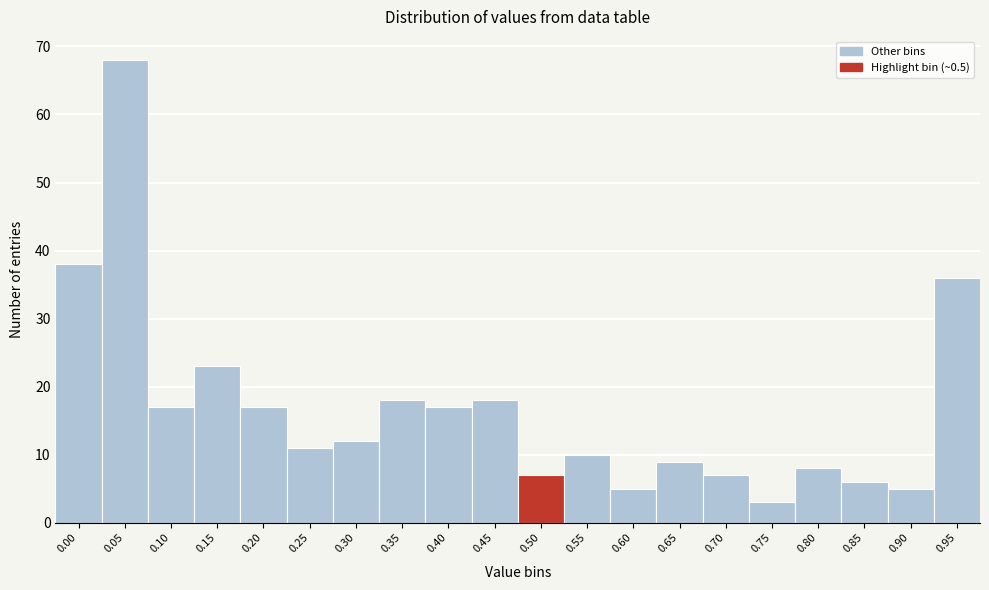

Reading left to right, list all the values displayed in this chart.

0.00=38	0.05=68	0.10=17	0.15=23	0.20=17	0.25=11	0.30=12	0.35=18	0.40=17	0.45=18	0.50=7	0.55=10	0.60=5	0.65=9	0.70=7	0.75=3	0.80=8	0.85=6	0.90=5	0.95=36